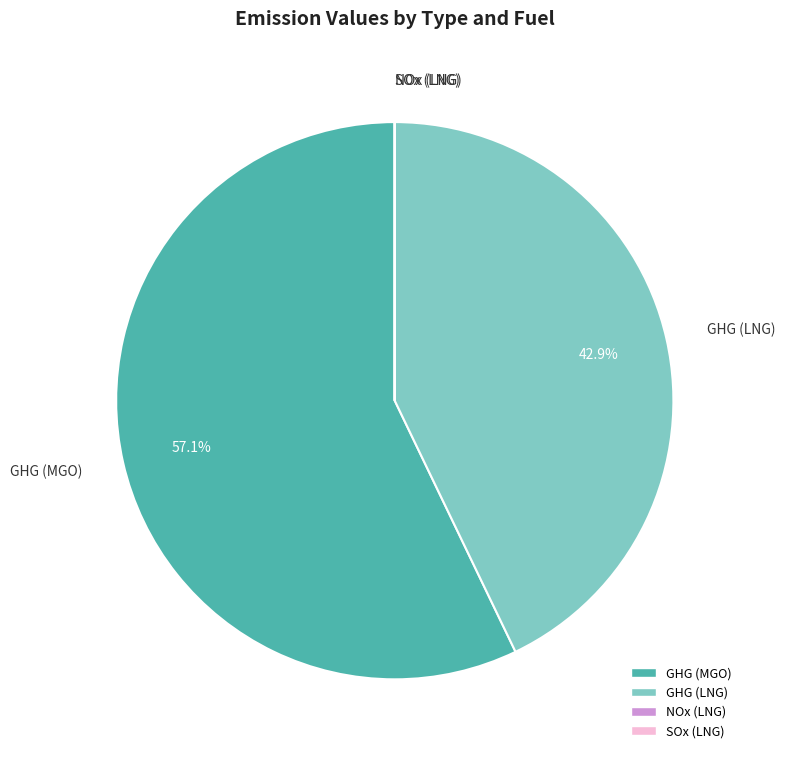

Does any single category account for the majority?

Yes